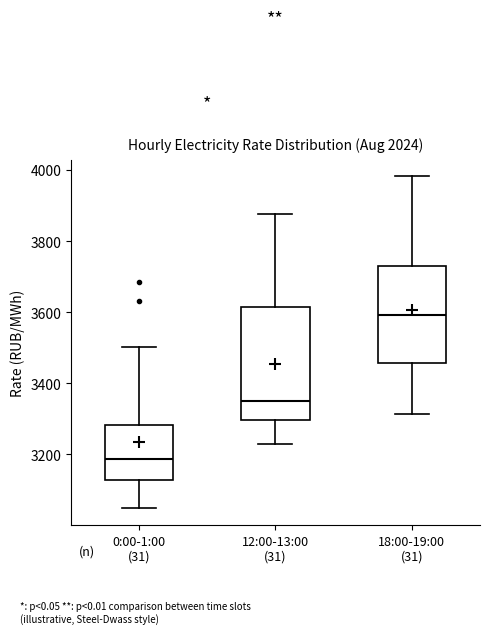

Which box's median line is the highest?

18:00-19:00